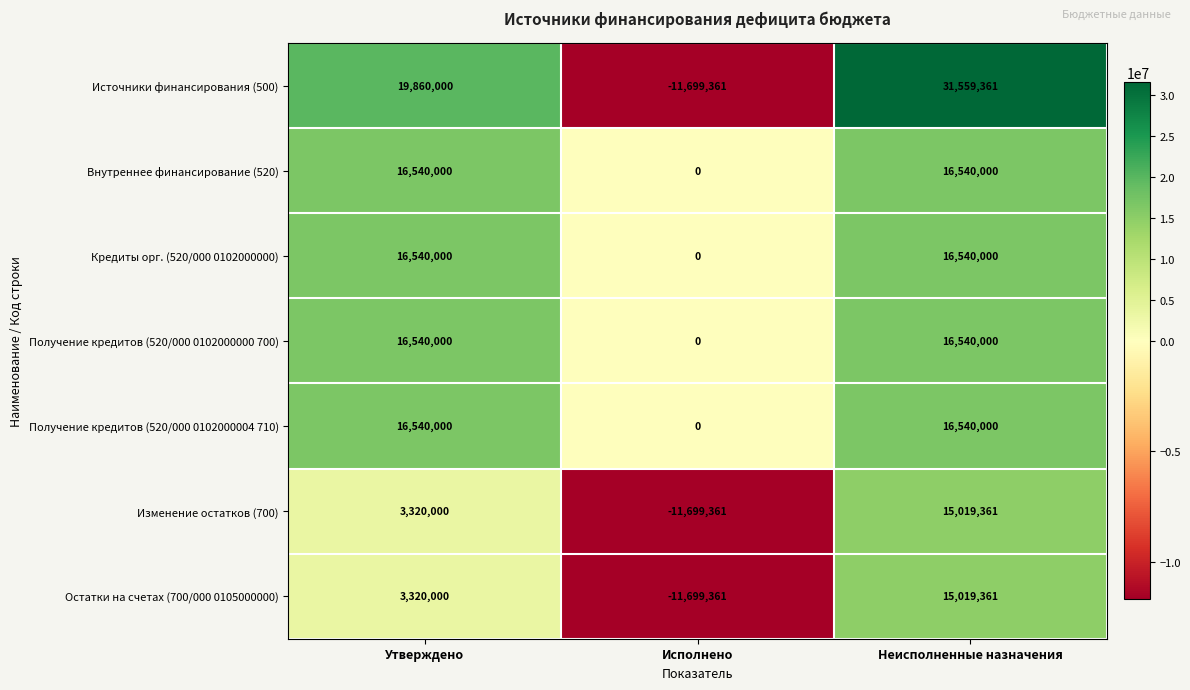

How many Внутреннее финансирование (520) values are between 0 and 16540000?

3